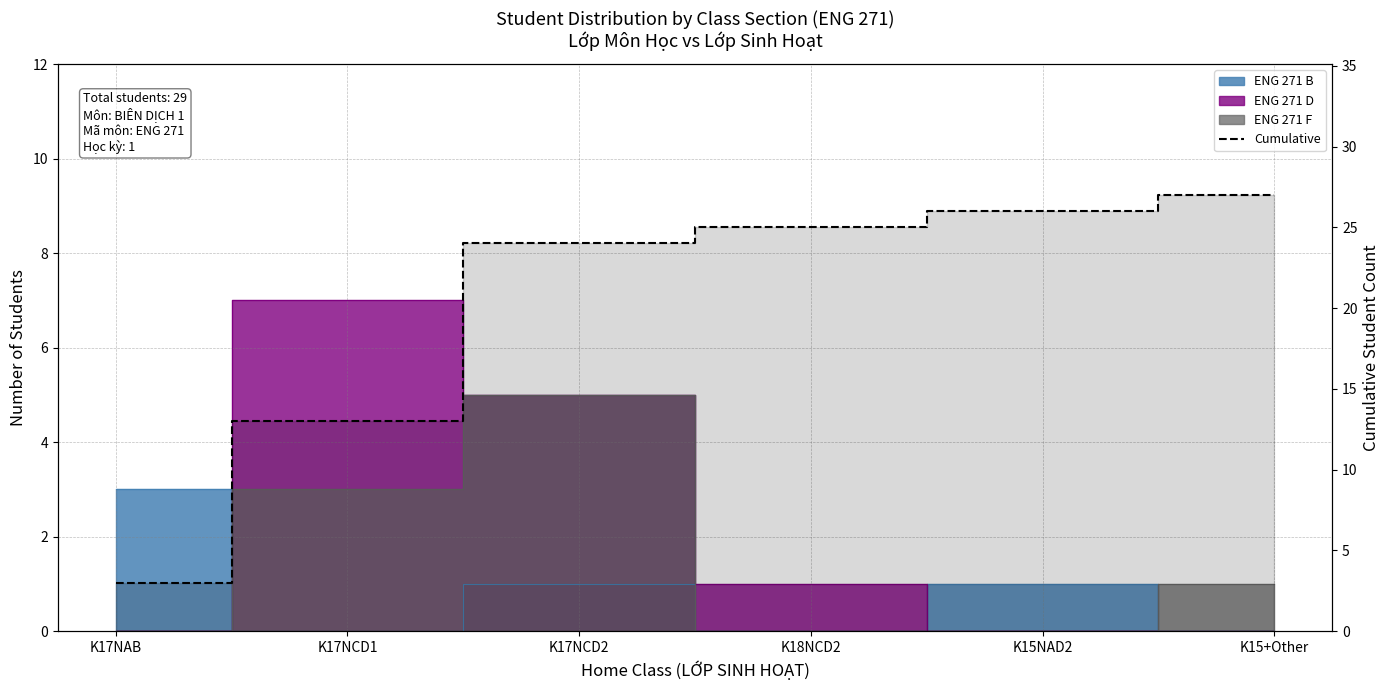

What is the change in value from K17NCD1 to K17NCD2?

+11